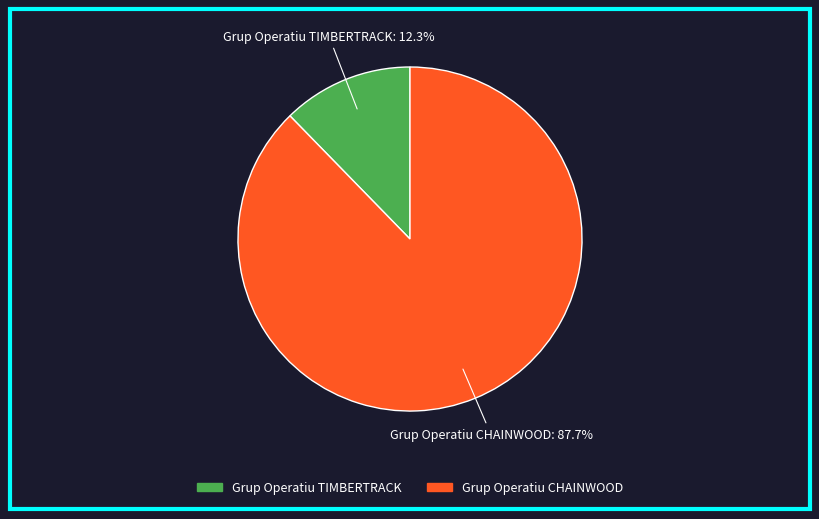

Count the number of slices in the pie.

2